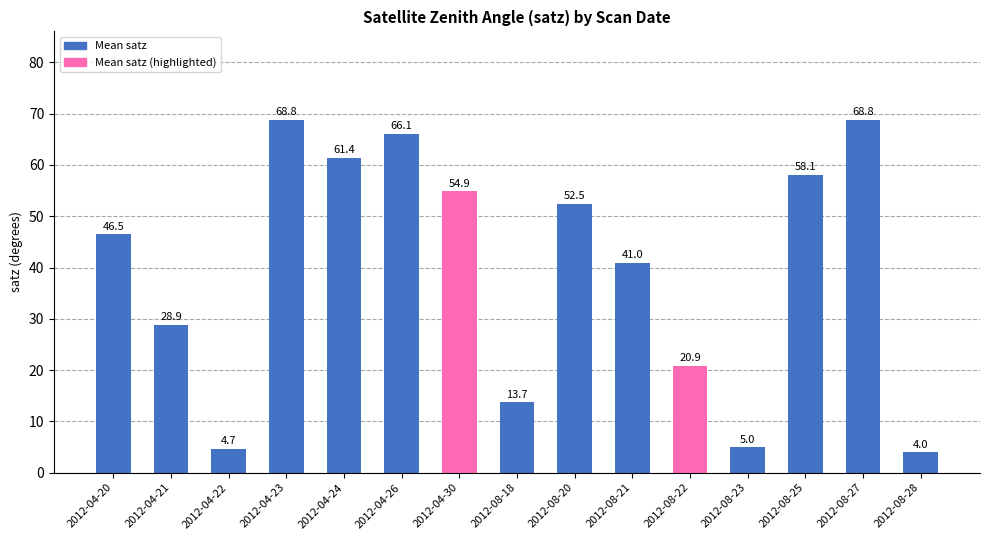

The value at 2012-08-22 is 20.9. True or false?

True